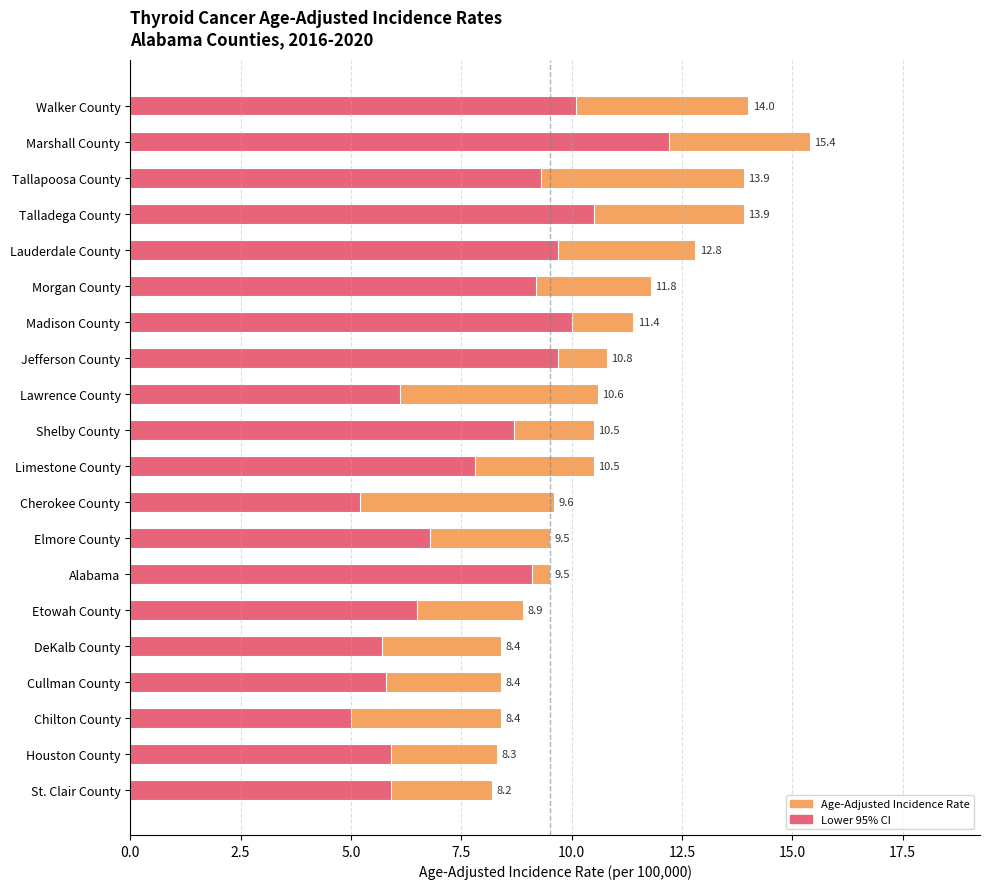

What is the difference between the maximum and minimum values in the Age-Adjusted Incidence Rate series?

7.2